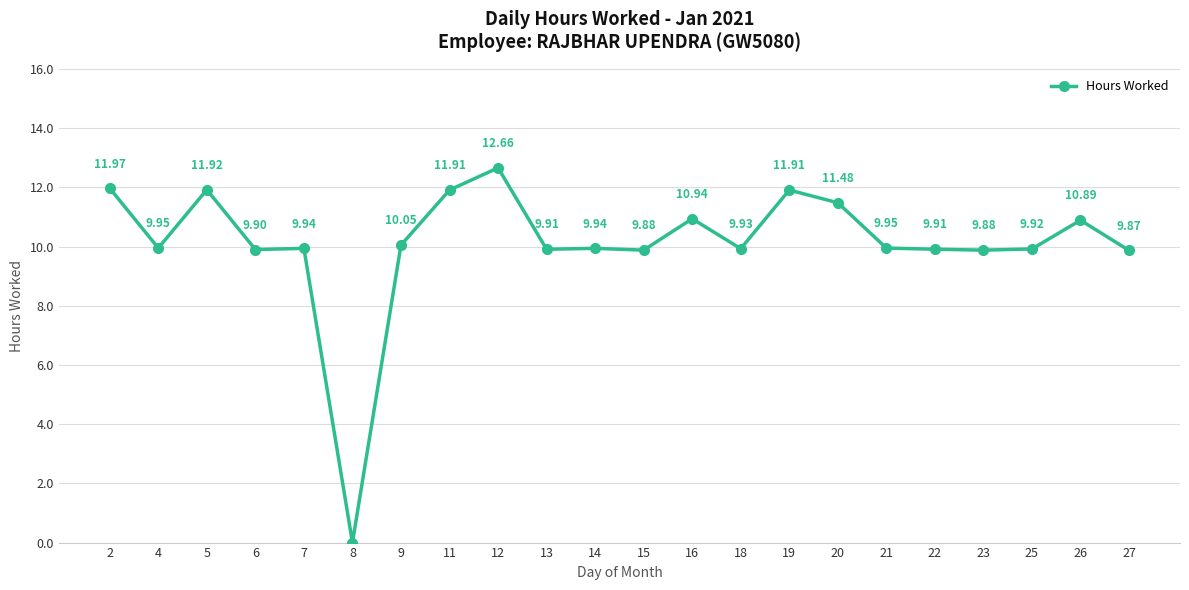

Which category has the lowest value across all series?

8